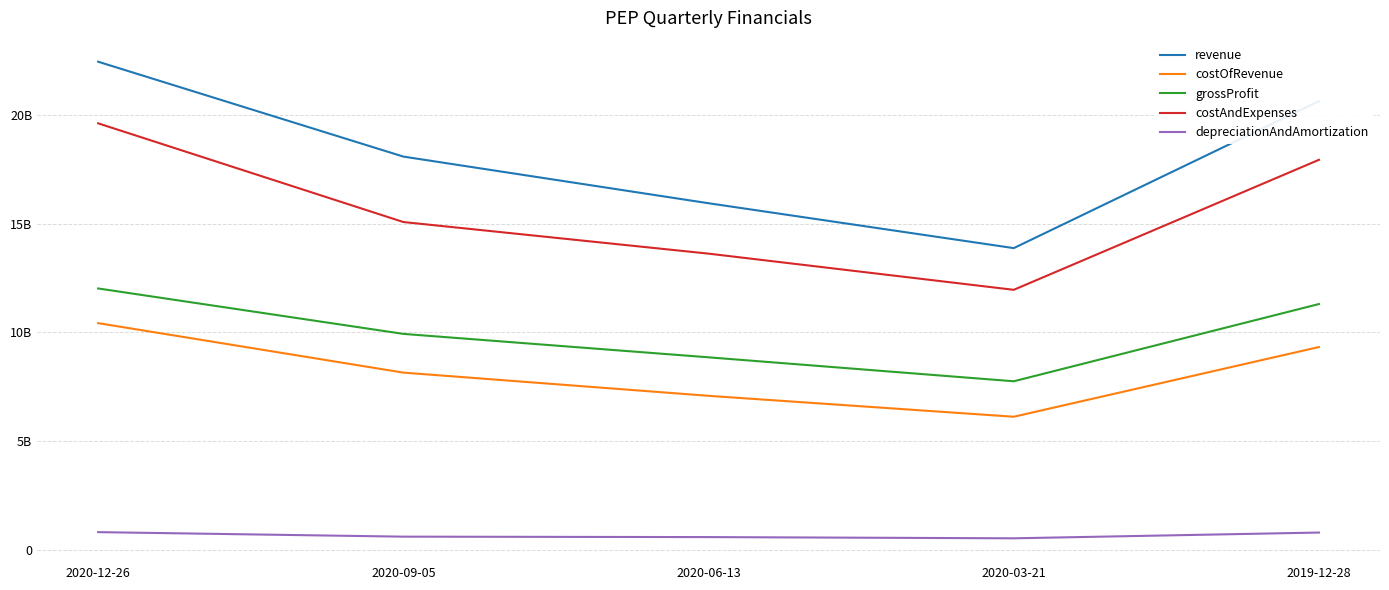

Does the chart display data point markers on the line(s)?

No